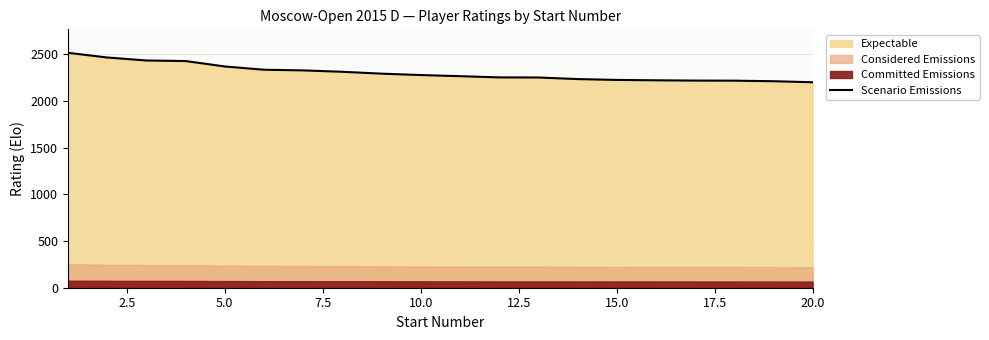

Count the number of categories in the chart.

20